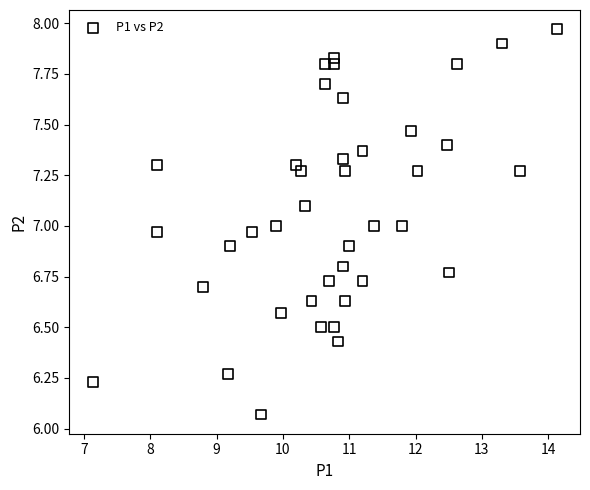

What is the range of Y values (max minus min)?

1.9